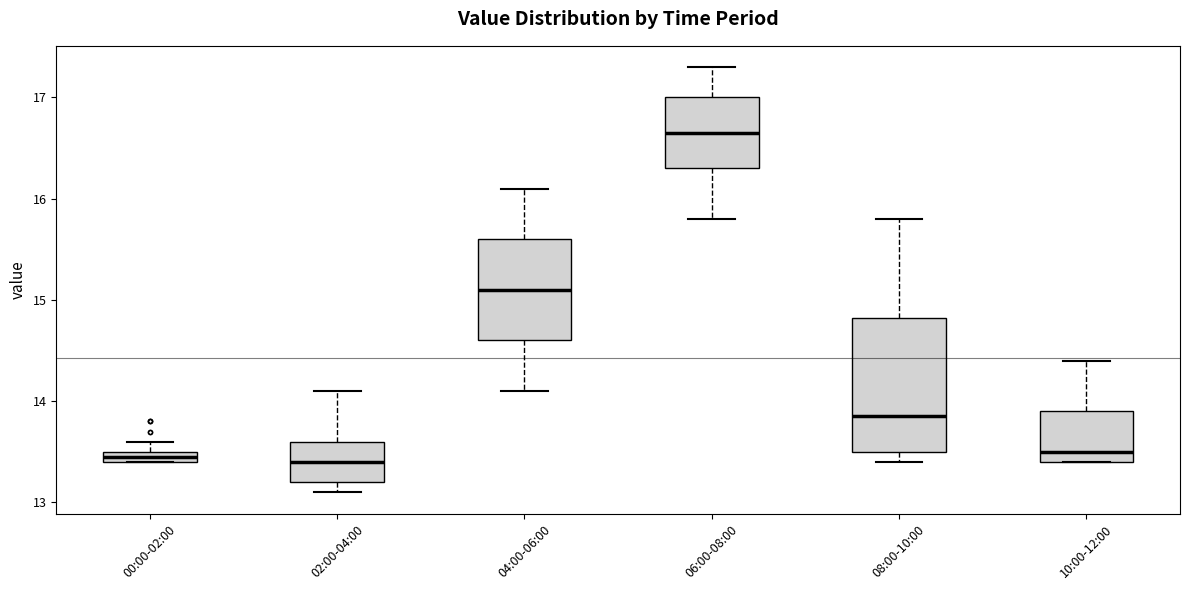

Which box is the tallest, from its lower edge to its upper edge?

08:00-10:00